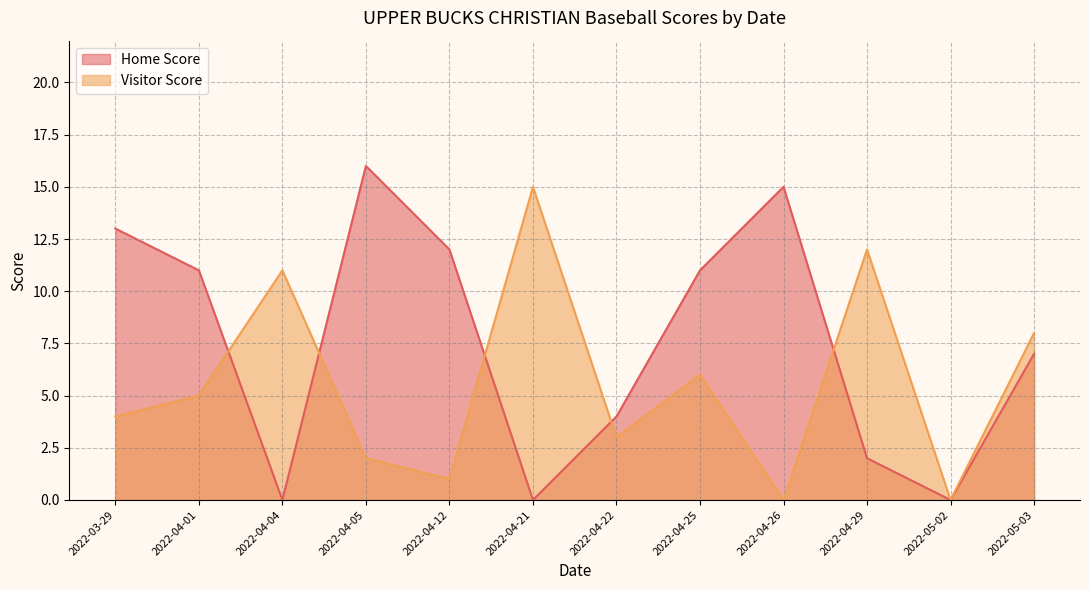

The value of Visitor Score at 2022-05-03 is 8. True or false?

True